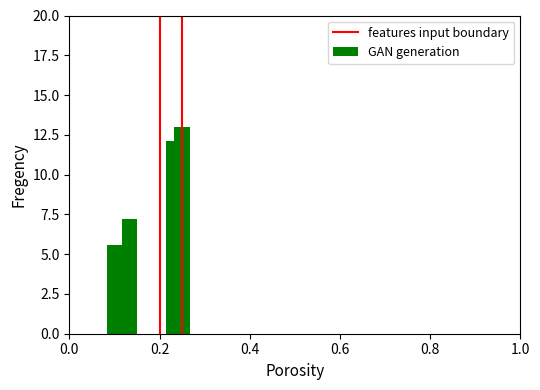

What is the difference between the second highest and minimum values?

6.6